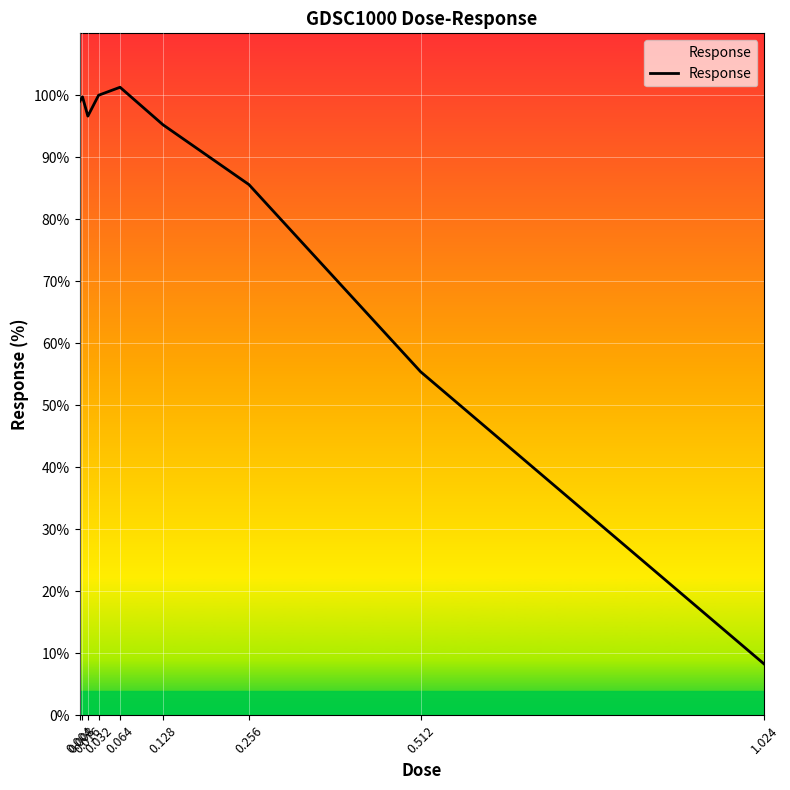

What value does the data have at 0.064?

101.3